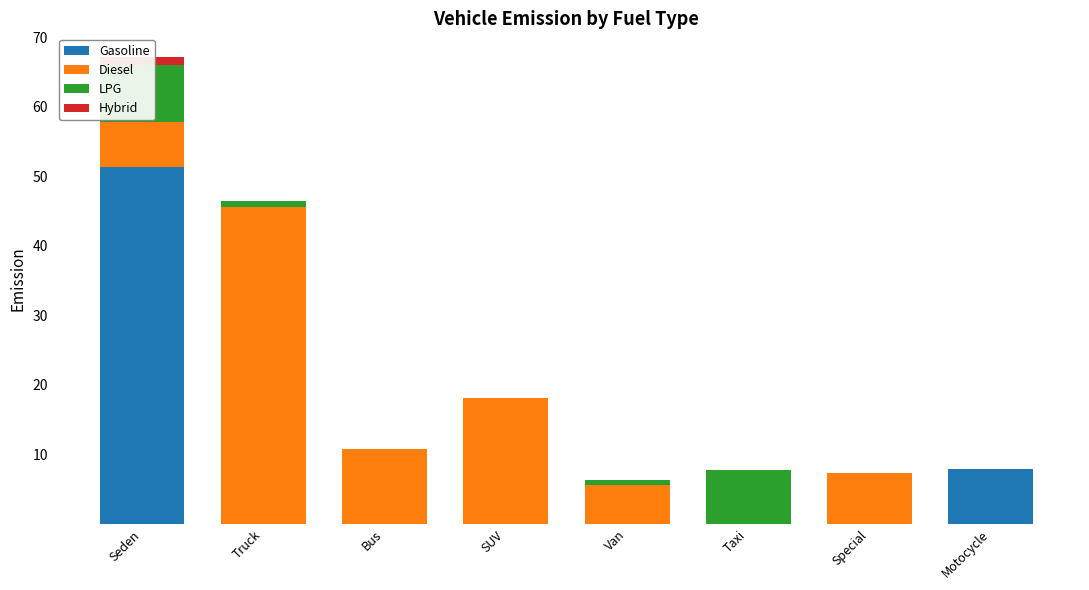

What position from the left is Taxi?

6